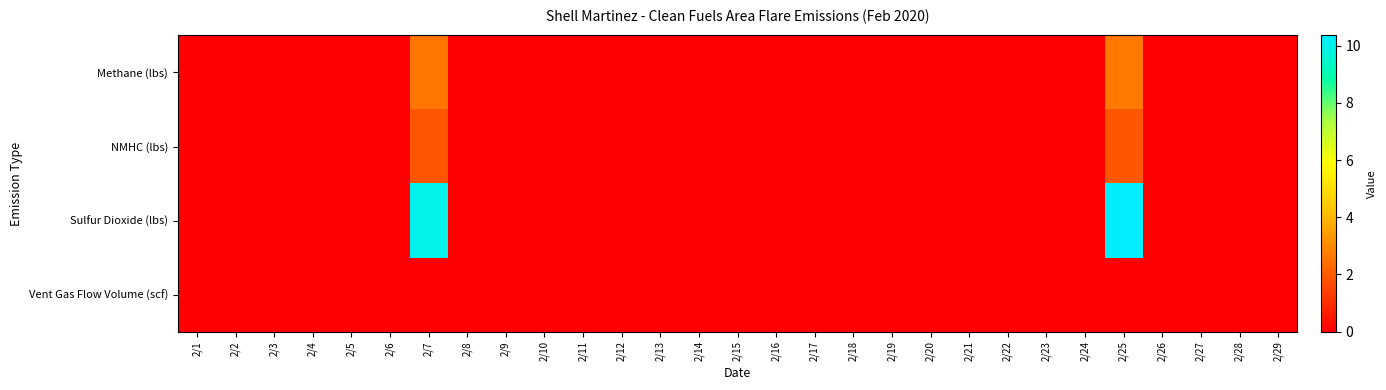

At how many categories does at least one series exceed 7?

2